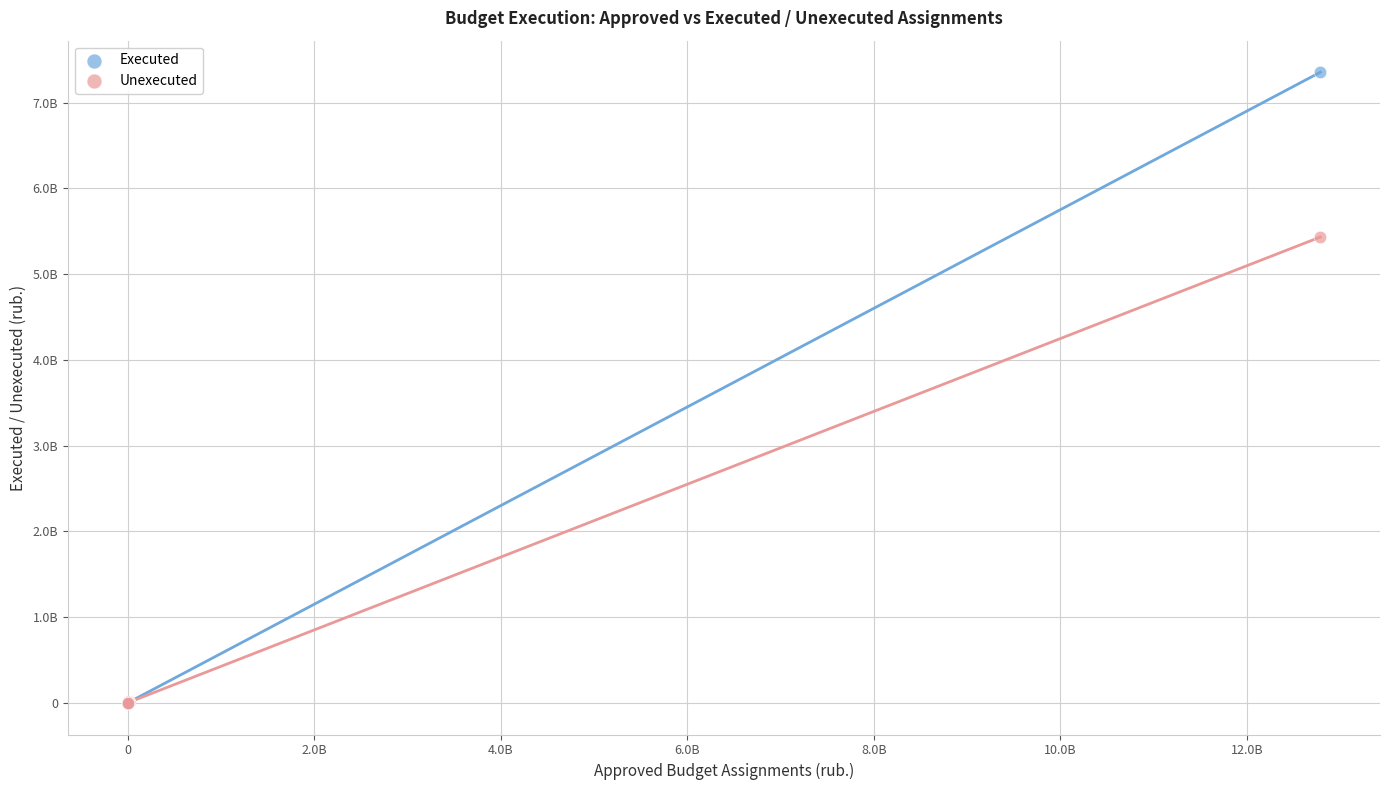

What are all the series names shown in the legend?

Executed, Unexecuted